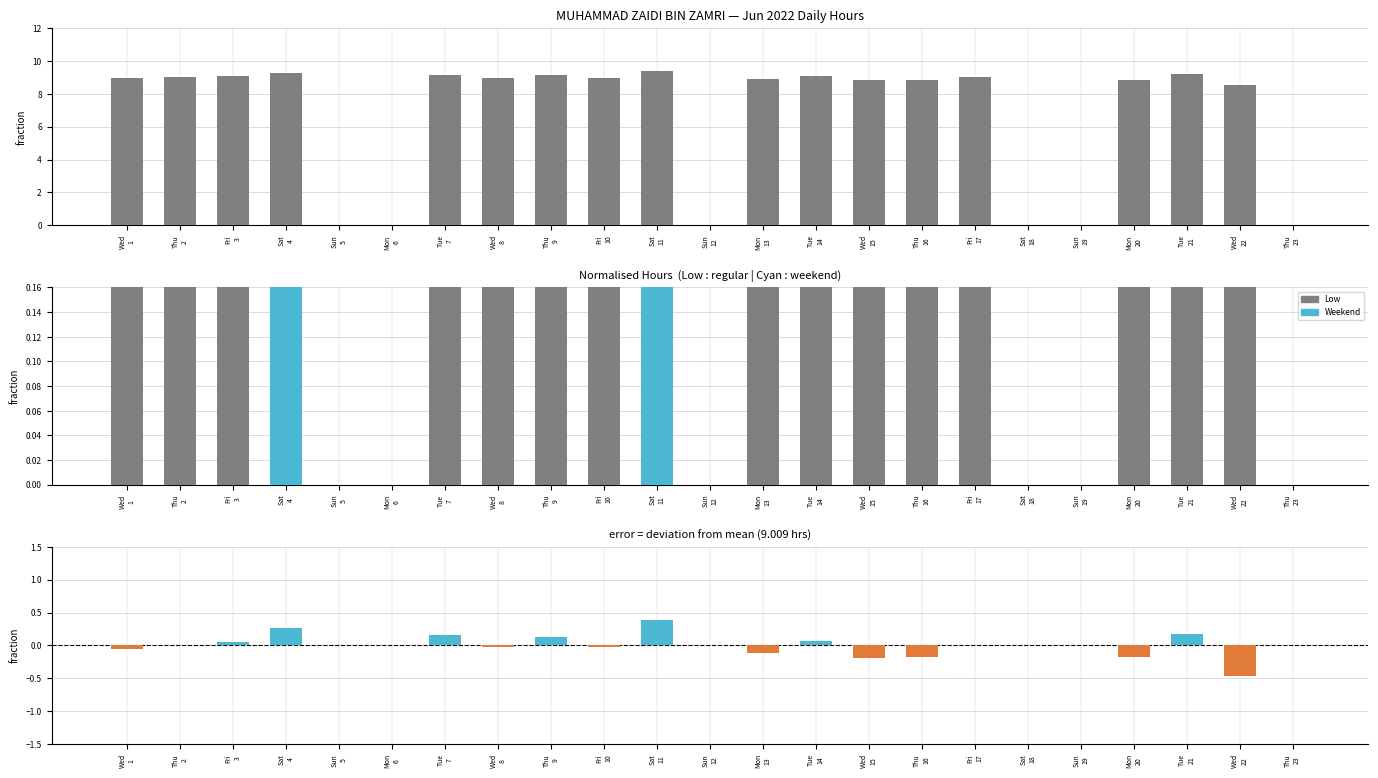

How many bars are there in total?

46